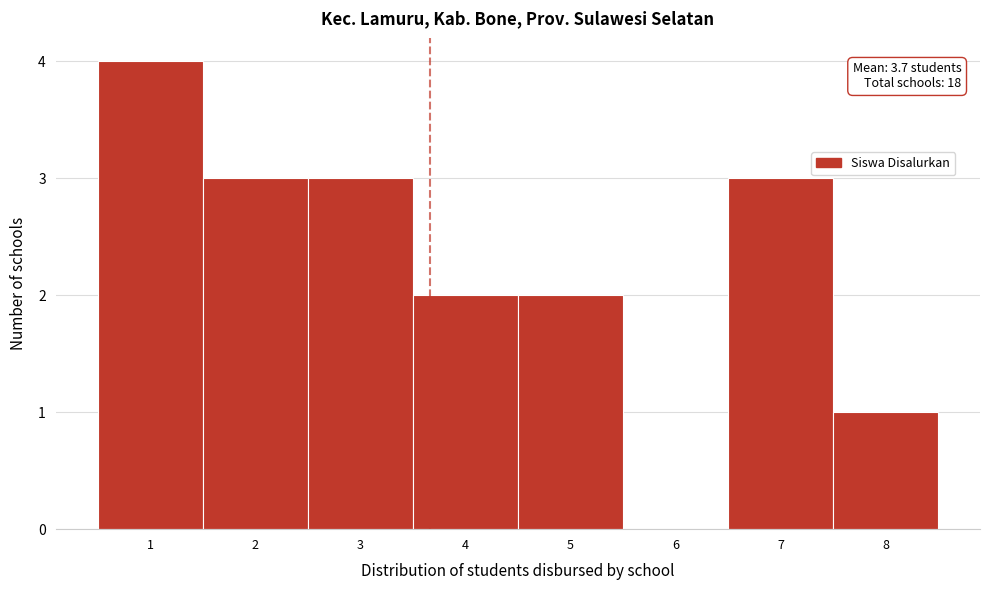

Which range on the x-axis has the tallest bar?

0.5 to 1.5